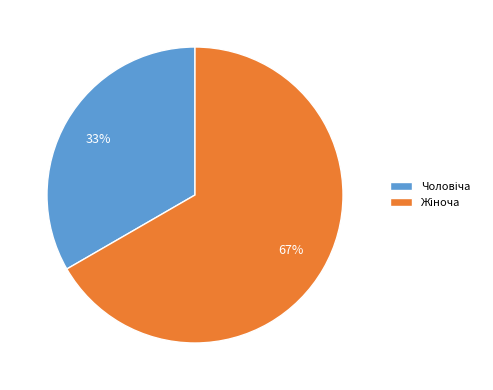

To the nearest percent, what is the average slice percentage?

50%